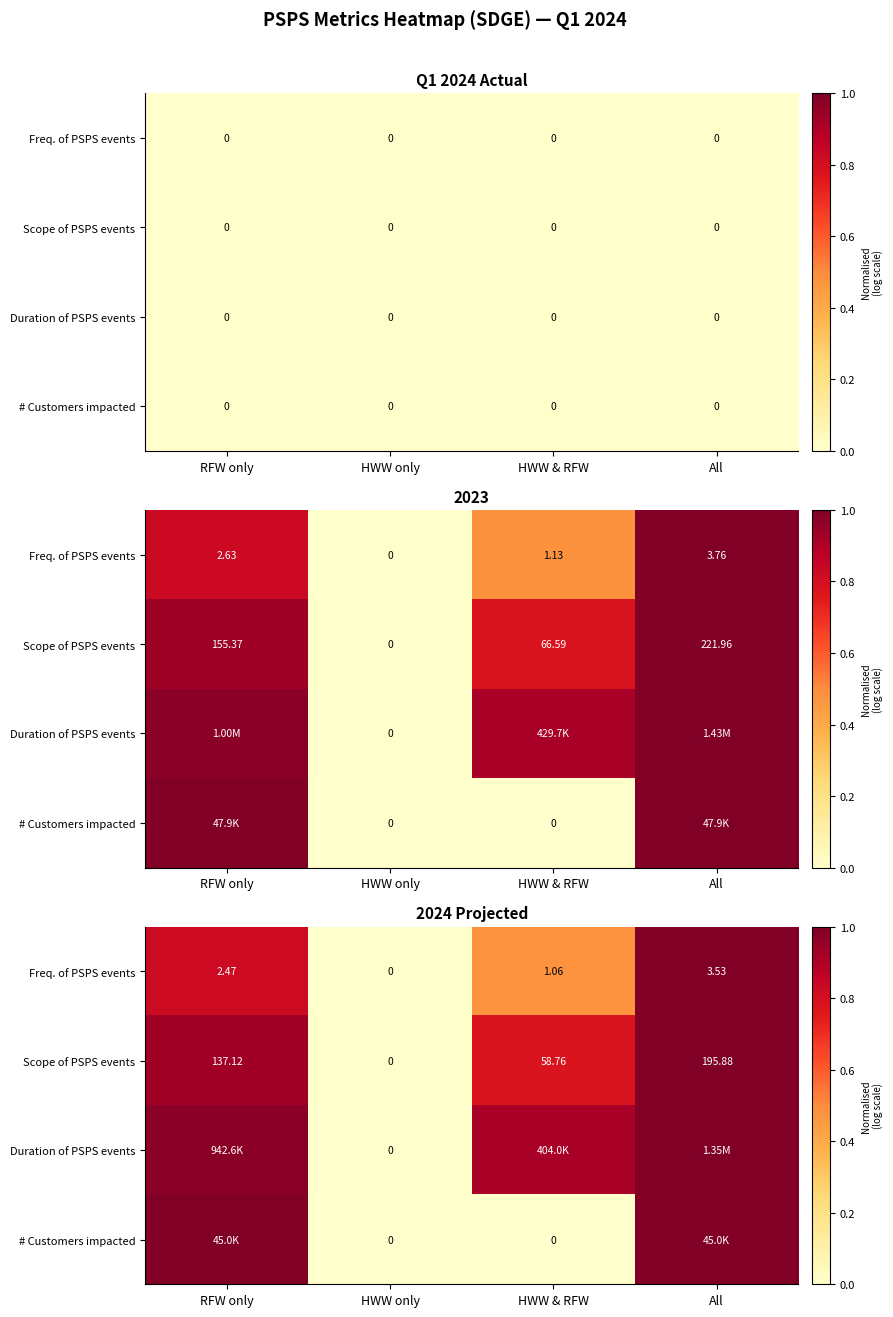

Is it true that Duration of PSPS events equals 0.2 at All?

False